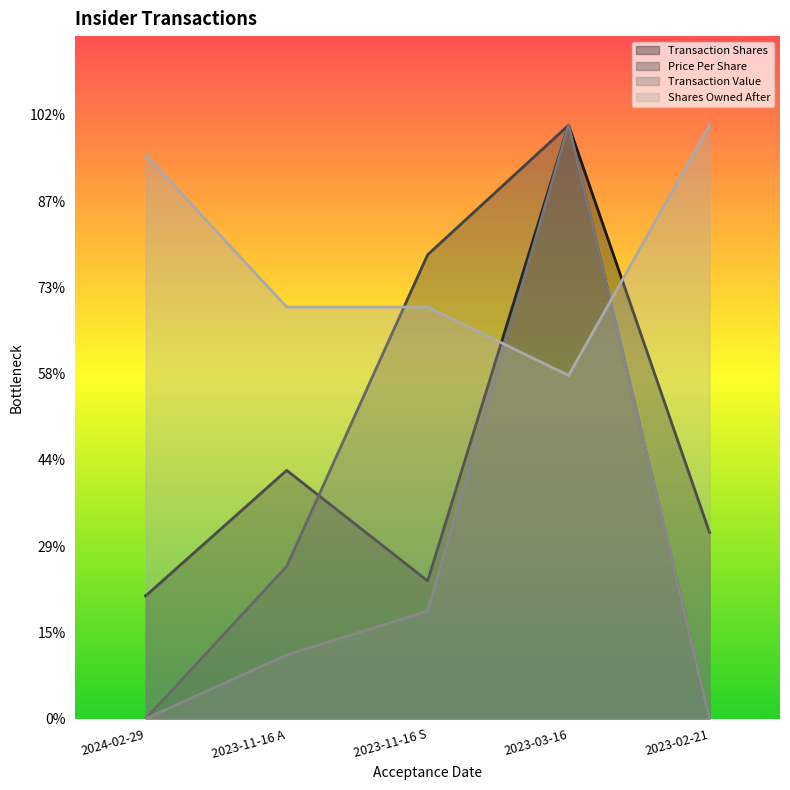

What is the average value of the transactionPricePerShare series?

70130.4